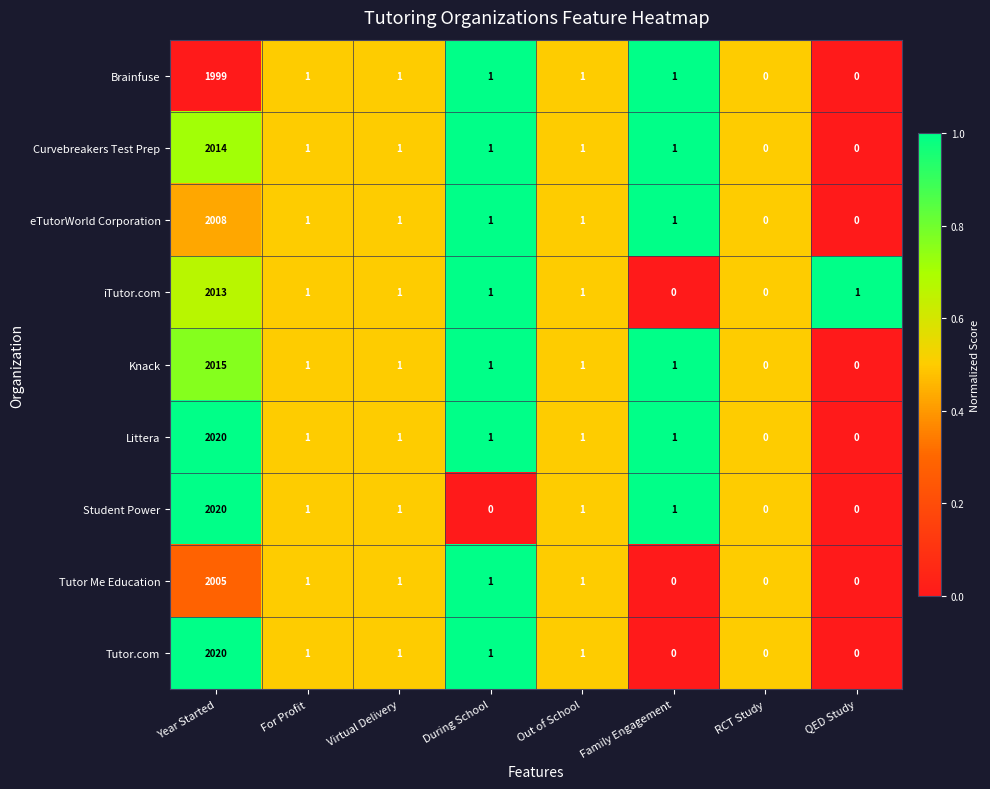

How many series are shown in this chart?

9